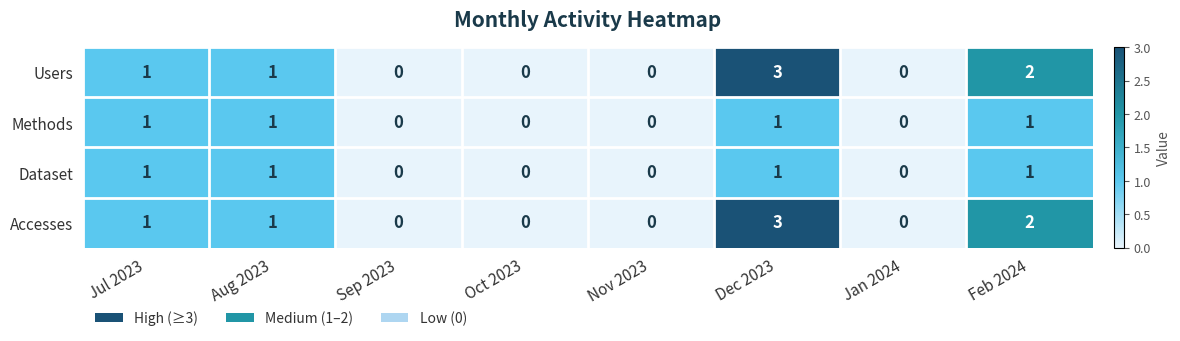

Is it true that Users equals 1 at Oct 2023?

False